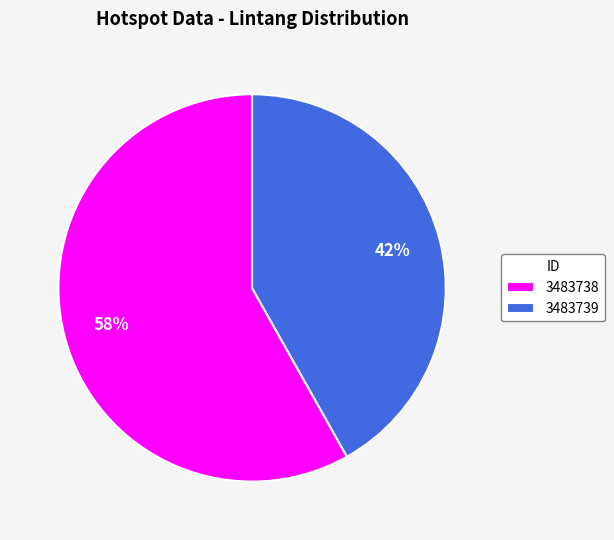

Which has a higher value, 3483738 or 3483739?

3483738